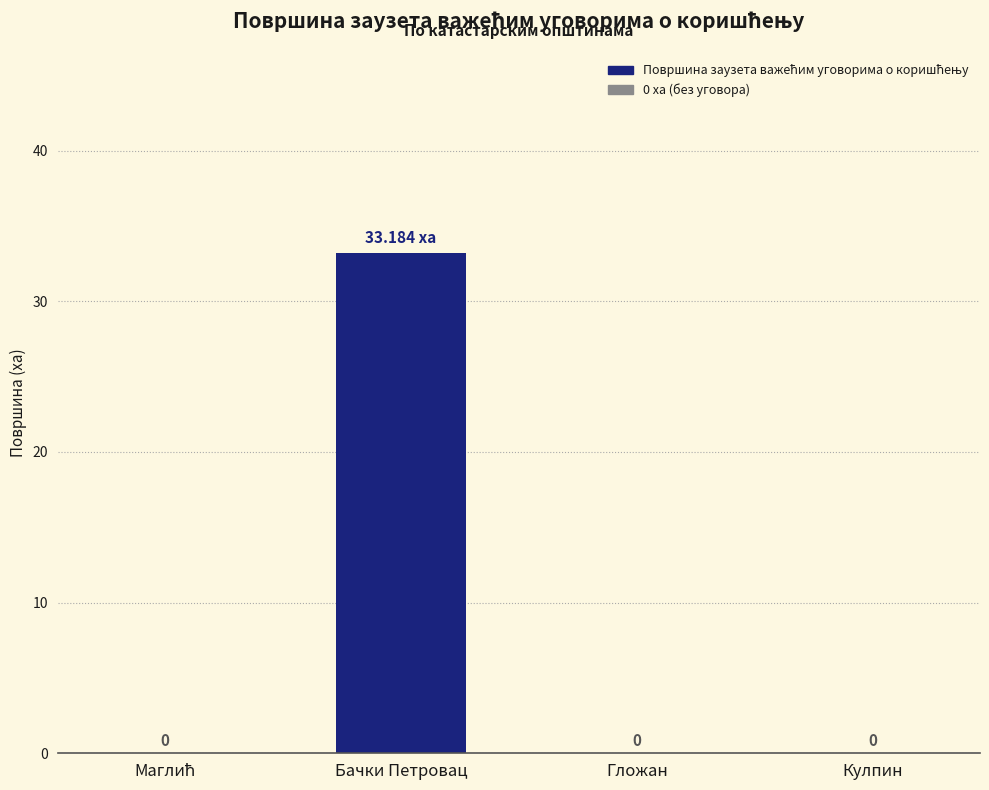

Is it true that the value at Гложан is 14.7?

False